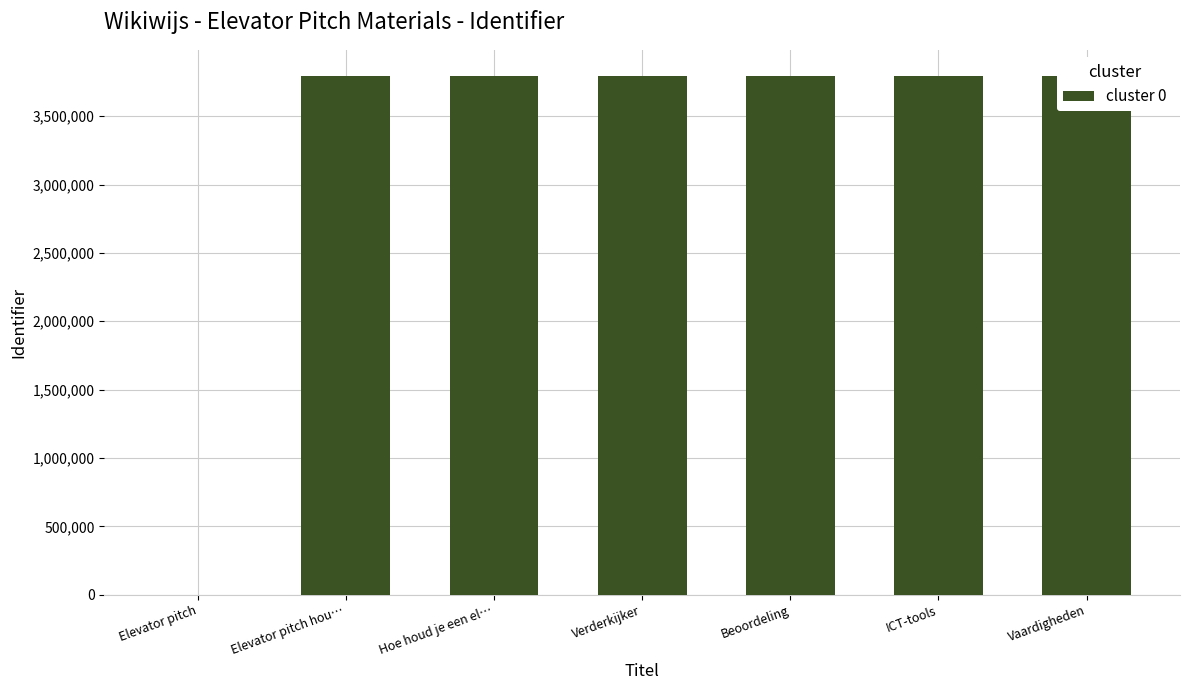

Is it true that the value at Elevator pitch is 1518193?

False